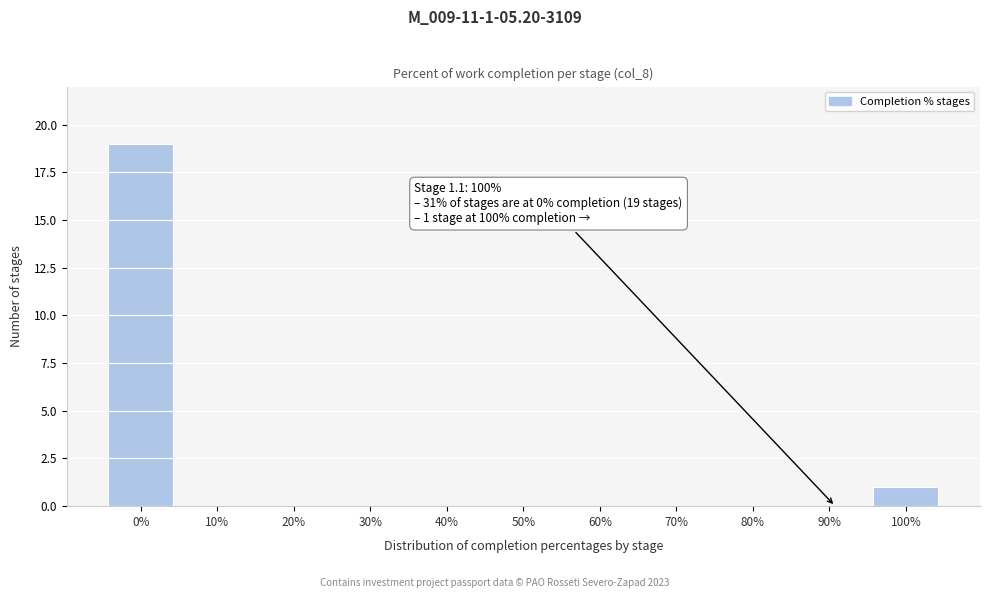

Reading left to right, extract all data points from this chart.

0%=19	10%=0	20%=0	30%=0	40%=0	50%=0	60%=0	70%=0	80%=0	90%=0	100%=1